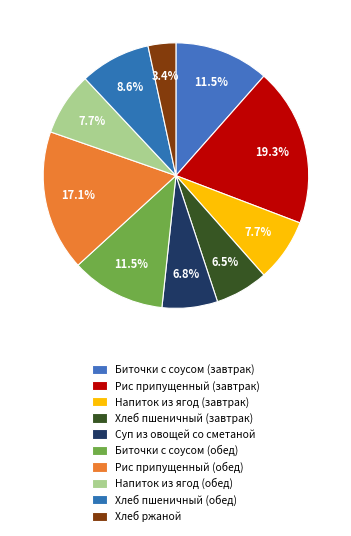

Count the number of slices in the pie.

10